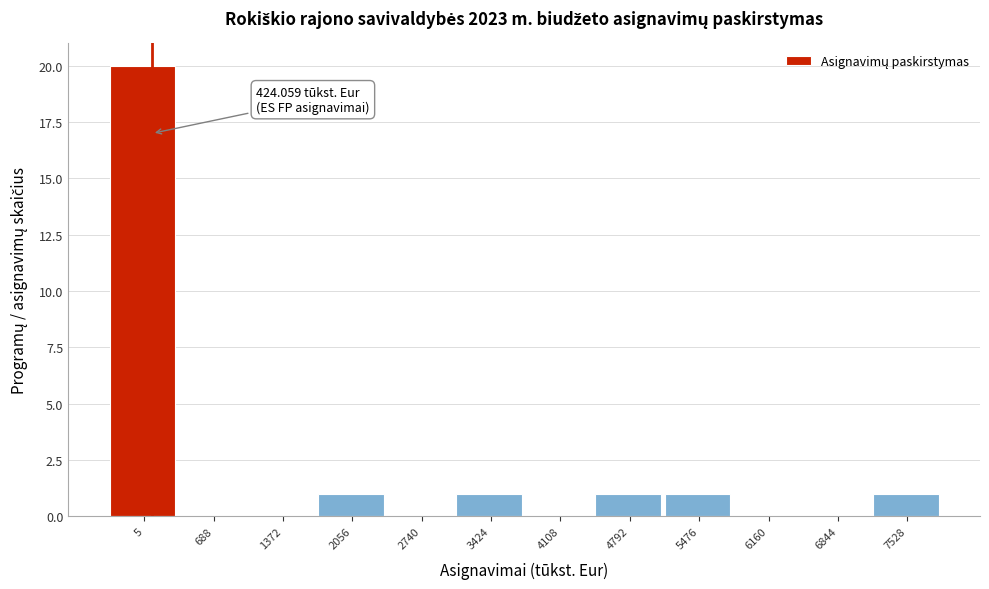

What is the greatest value displayed?

20